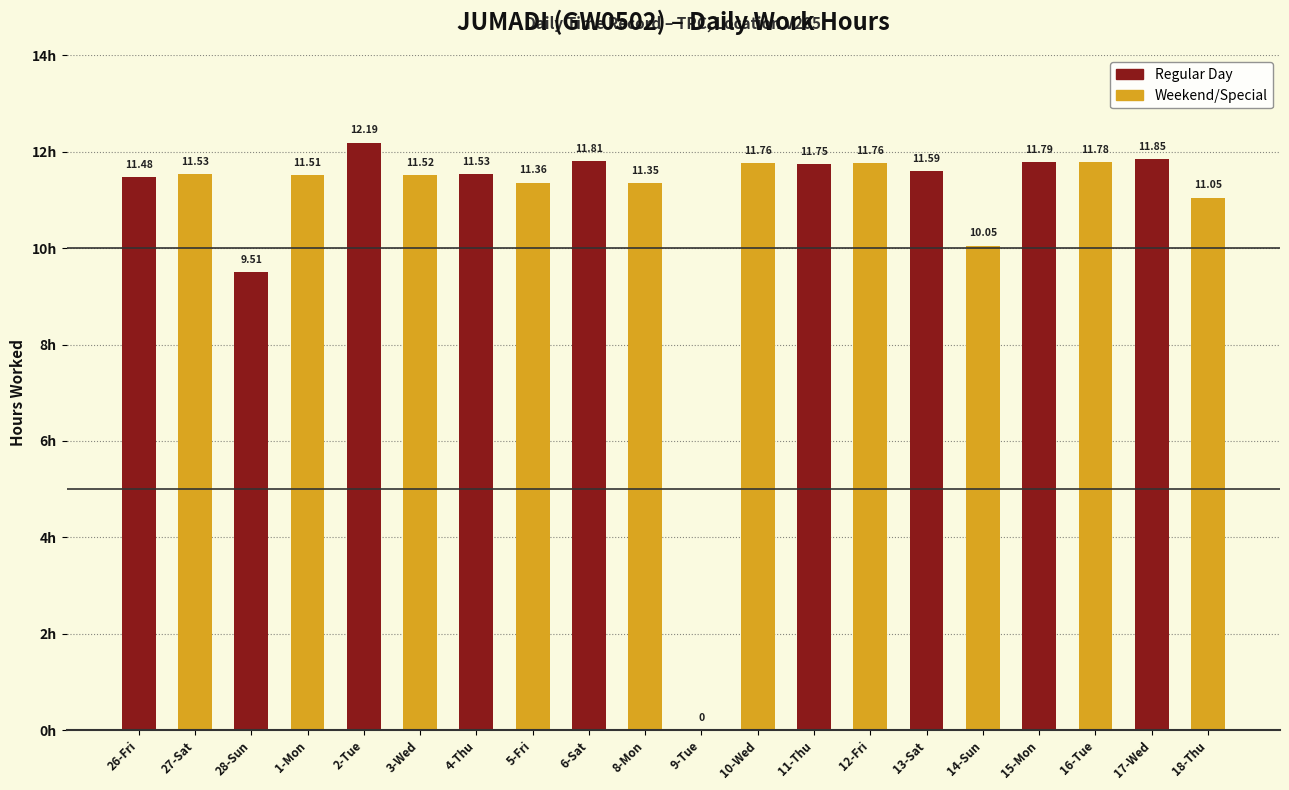

What is the sum of the values at 6-Sat and 13-Sat?

23.4